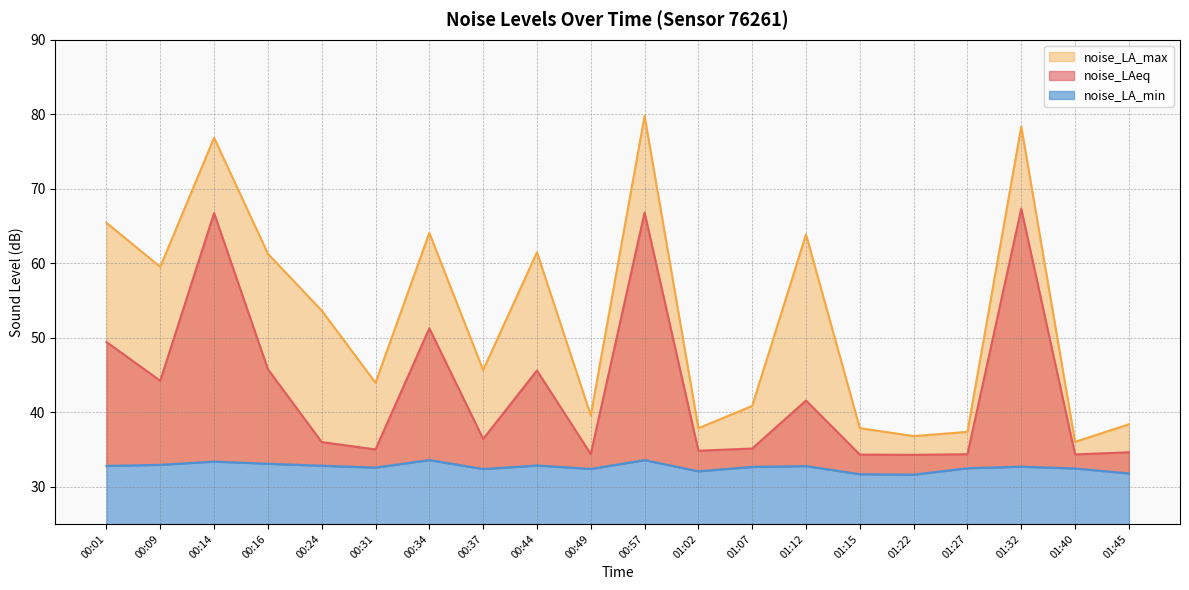

Reading left to right, what are all the values shown in this chart?

noise_LA_min: 32.8	32.9	33.4	33.1	32.8	32.6	33.6	32.4	32.9	32.4	33.6	32.1	32.7	32.8	31.7	31.6	32.5	32.7	32.5	31.8
noise_LAeq: 49.4	44.2	66.7	45.8	36.0	35.0	51.3	36.4	45.6	34.4	66.8	34.8	35.1	41.6	34.3	34.3	34.4	67.3	34.3	34.6
noise_LA_max: 65.4	59.5	76.8	61.3	53.6	44.0	64.1	45.6	61.5	39.6	79.8	37.9	40.8	63.9	37.9	36.8	37.4	78.3	36.0	38.4